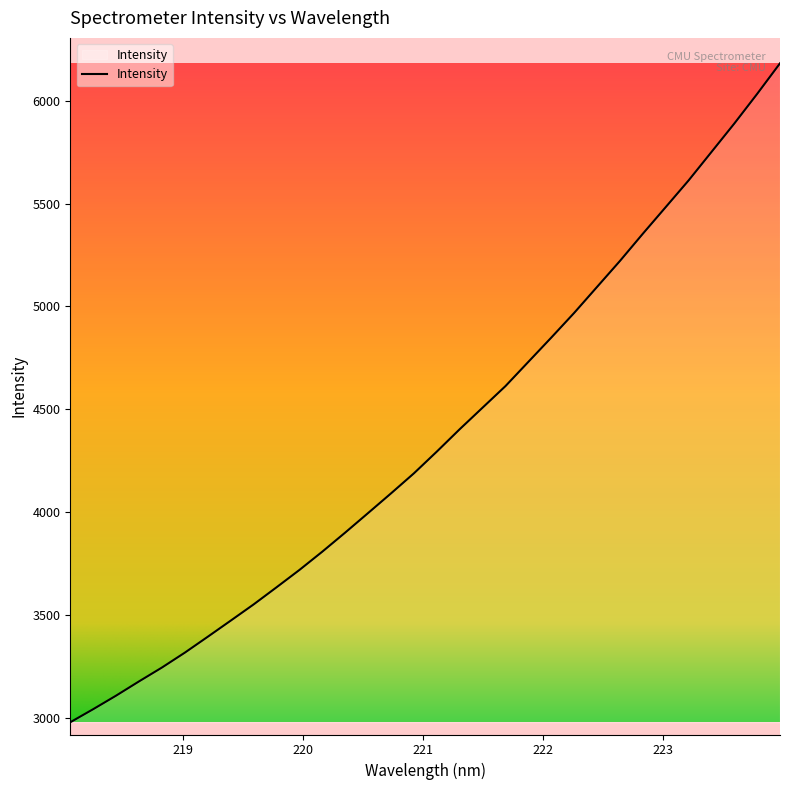

What is the minimum value shown in the chart?

2977.6